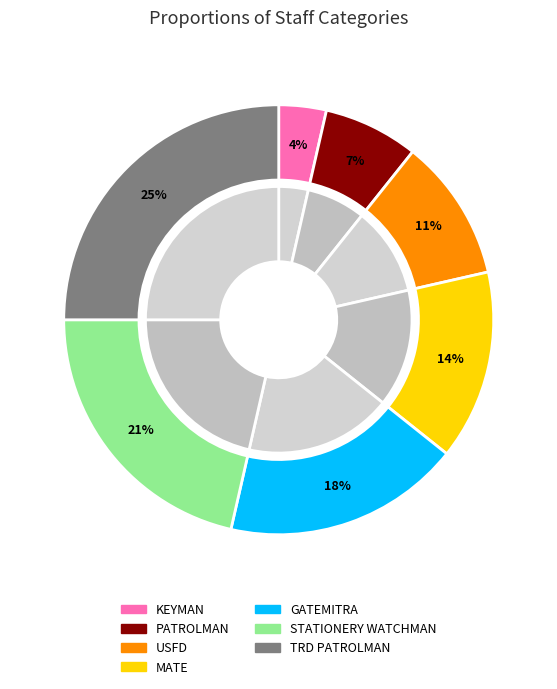

To the nearest percent, what is the combined percentage of GATEMITRA and STATIONERY WATCHMAN?

39%